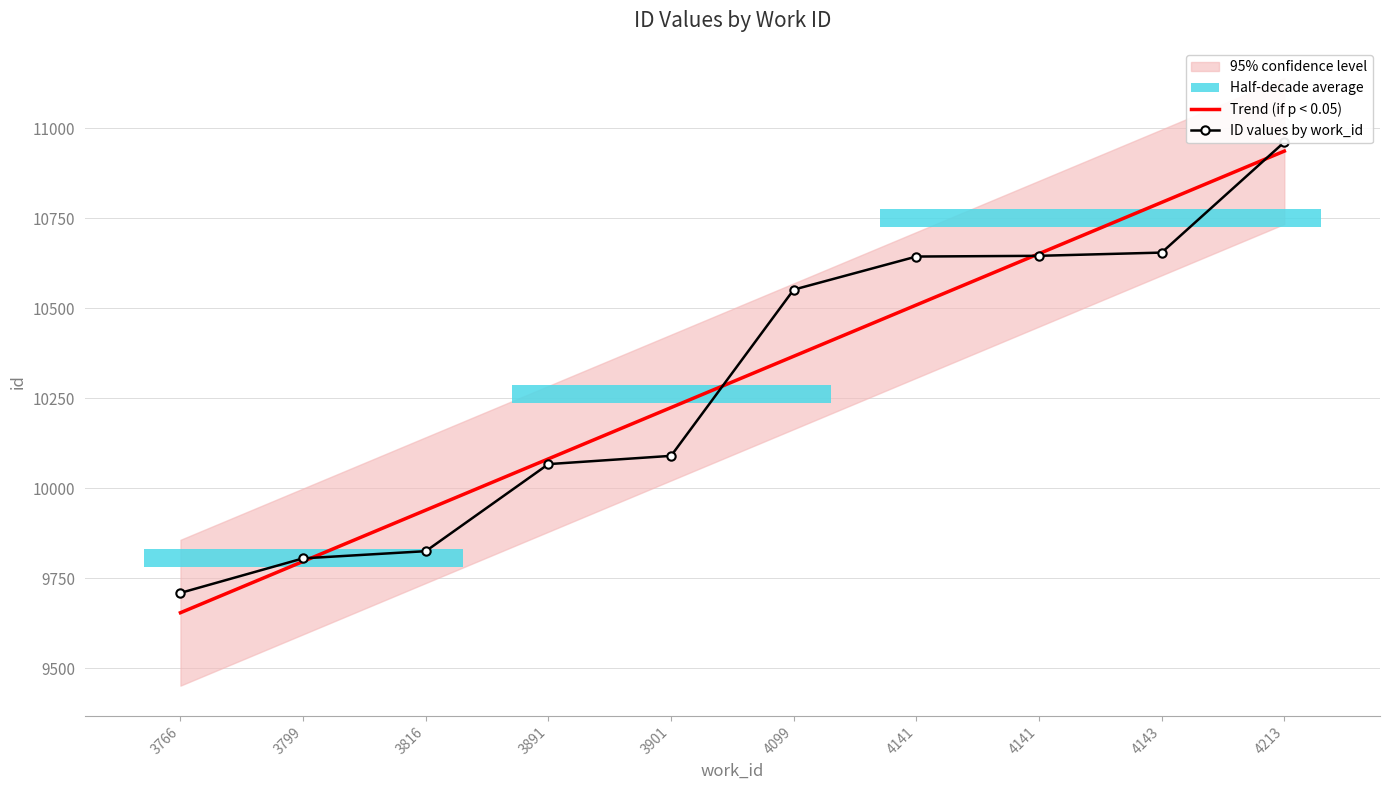

What is the value of the ID values by work_id point at the 5th from the left?

10090.0